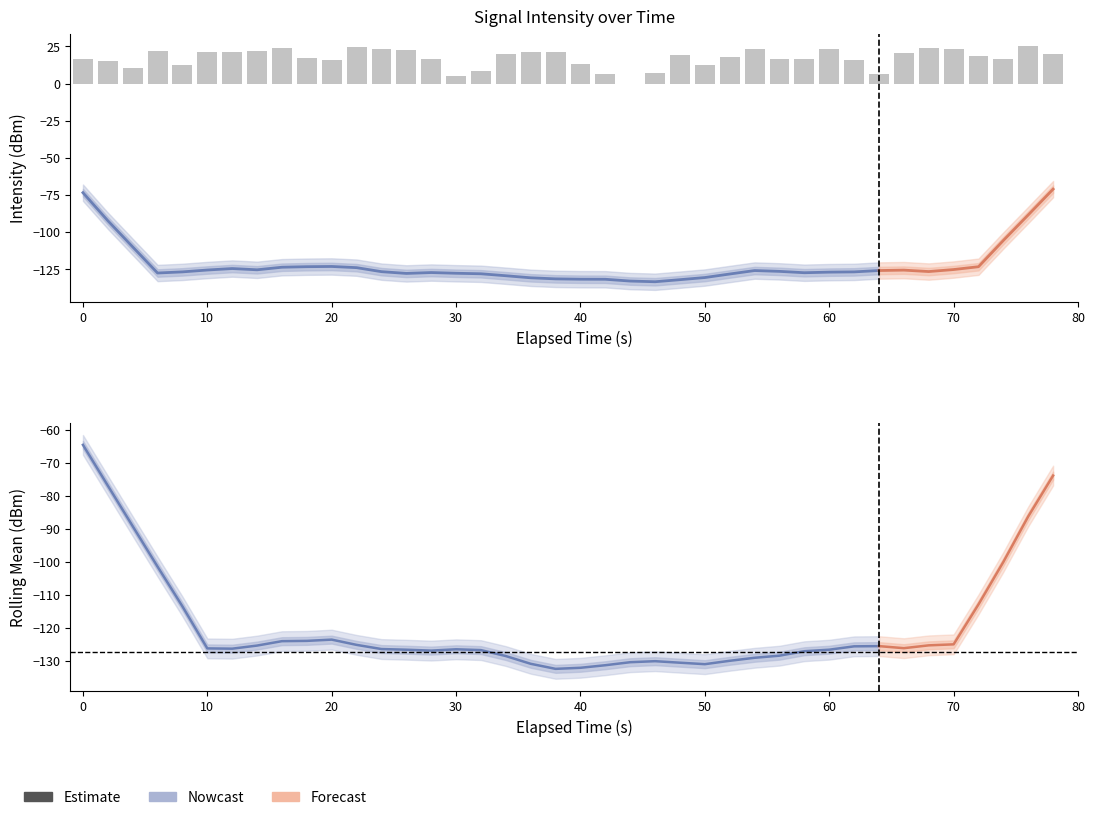

Are the bars horizontal?

No